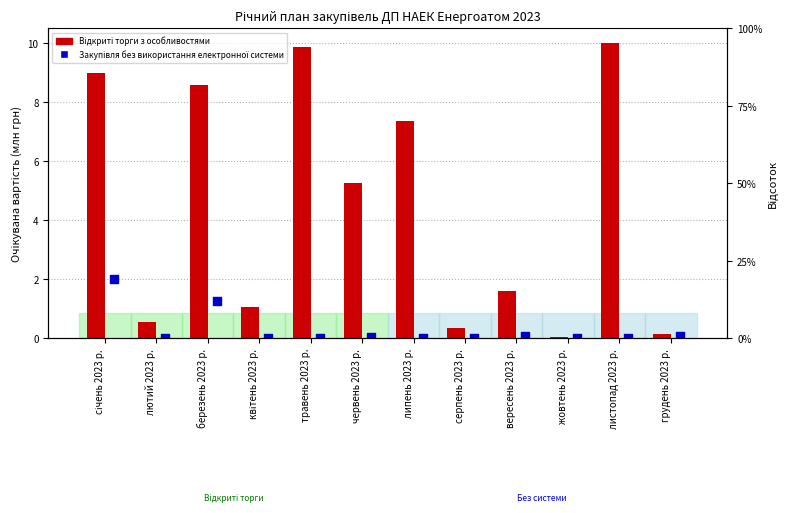

At how many categories does at least one series exceed 9?

2